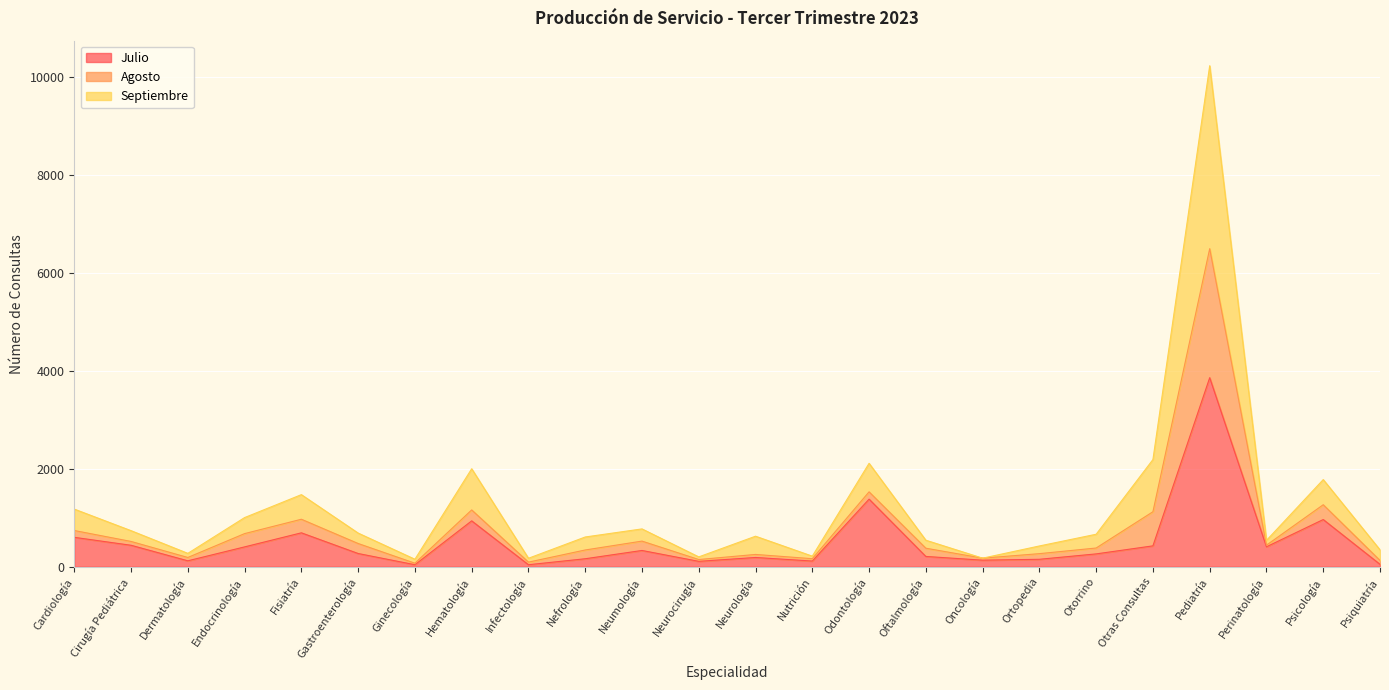

The Septiembre series shows 537 at Perinatología. True or false?

True